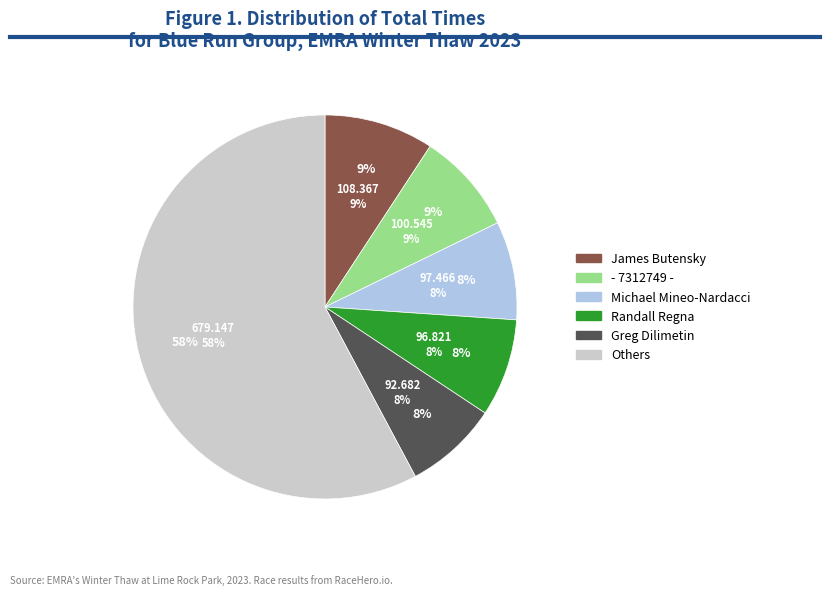

What percentage is the - 7312749 - slice, to the nearest percent?

9%